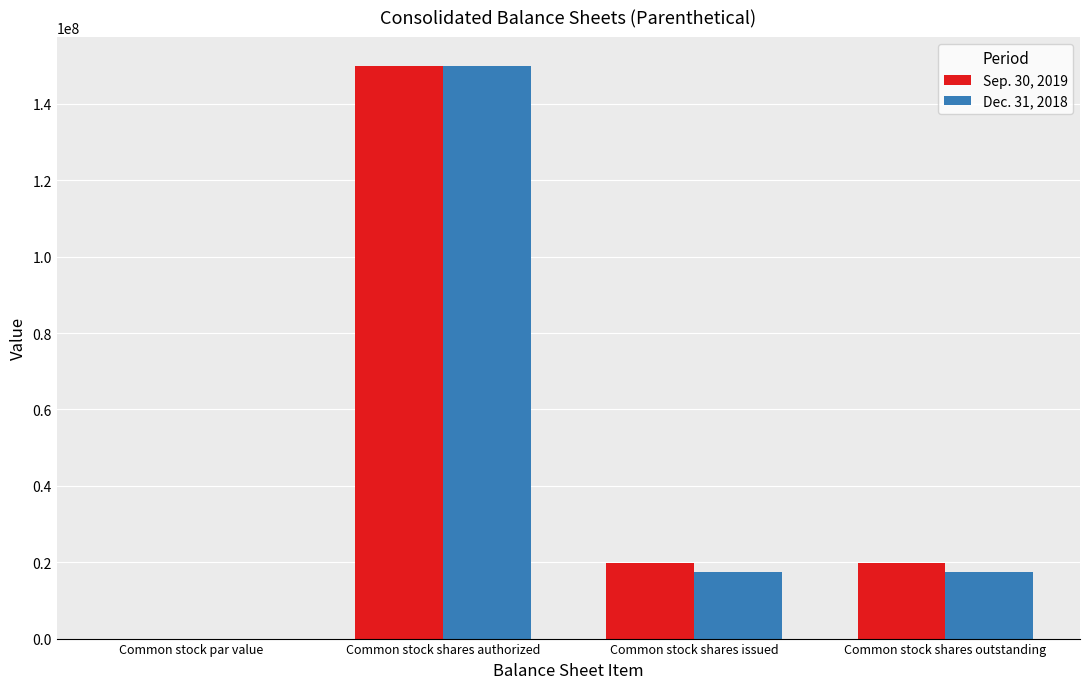

At which category is the sum across all series the highest?

Common stock shares authorized